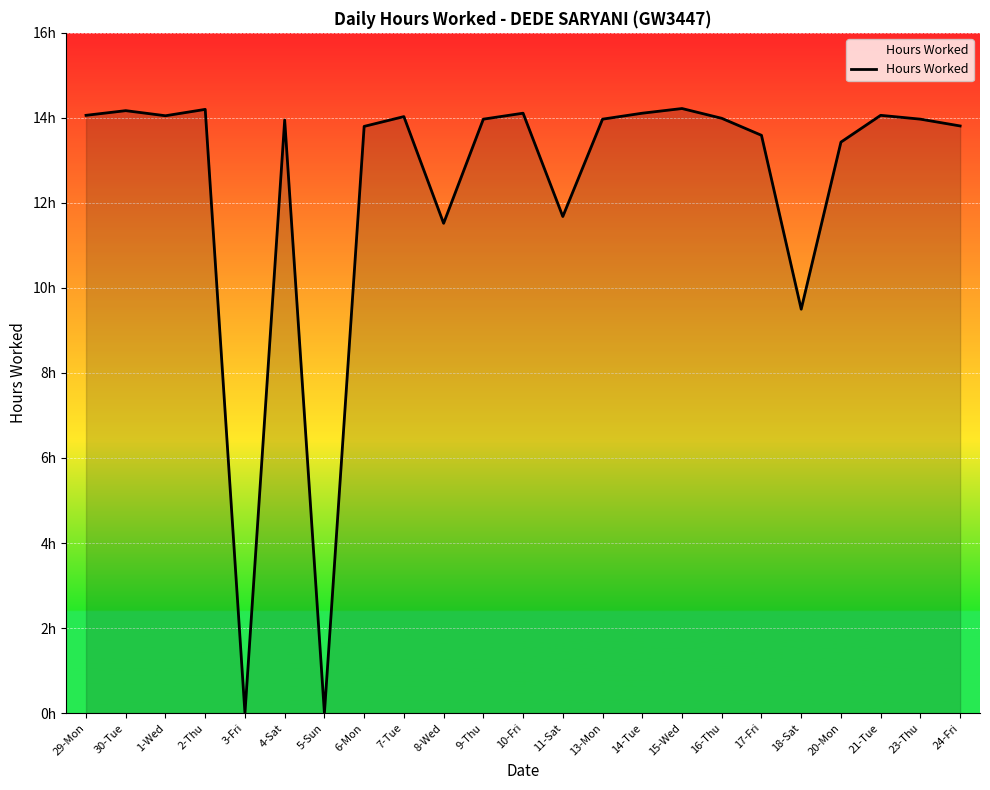

Does the chart have visible grid lines?

Yes